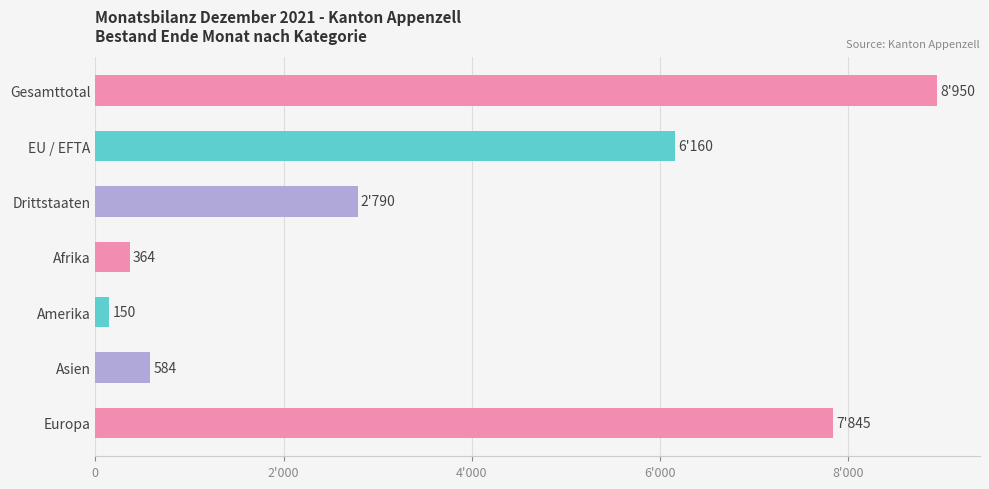

Does the chart contain stacked bars?

No